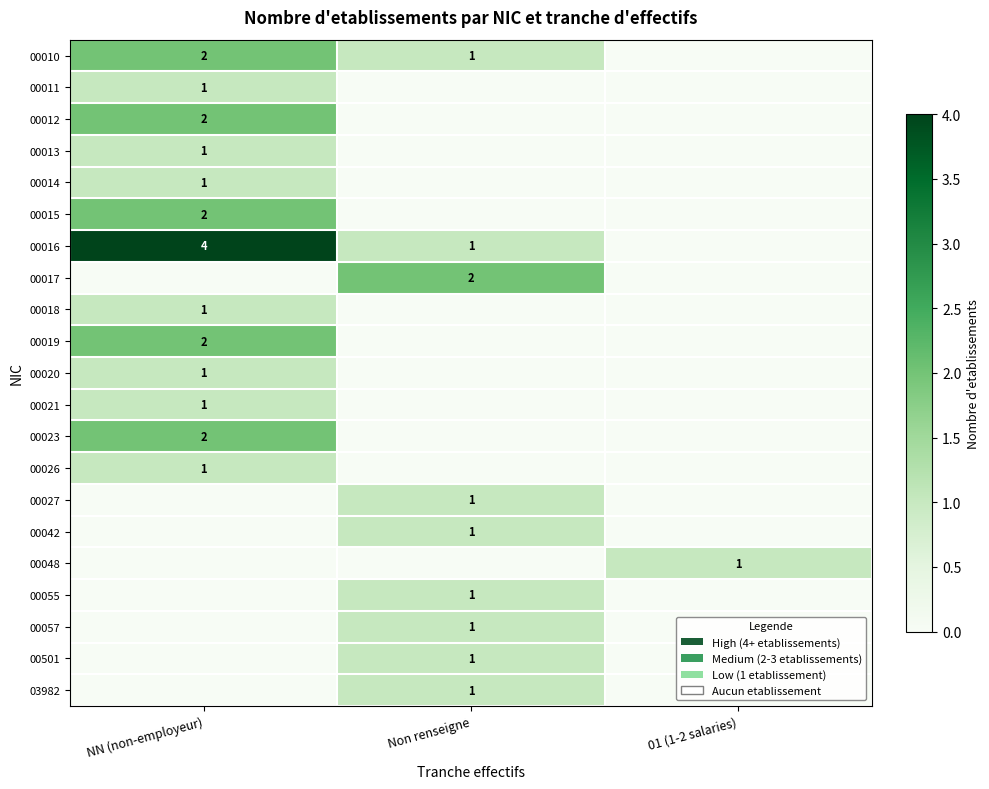

The 00057 series shows 0 at Non renseigne. True or false?

False